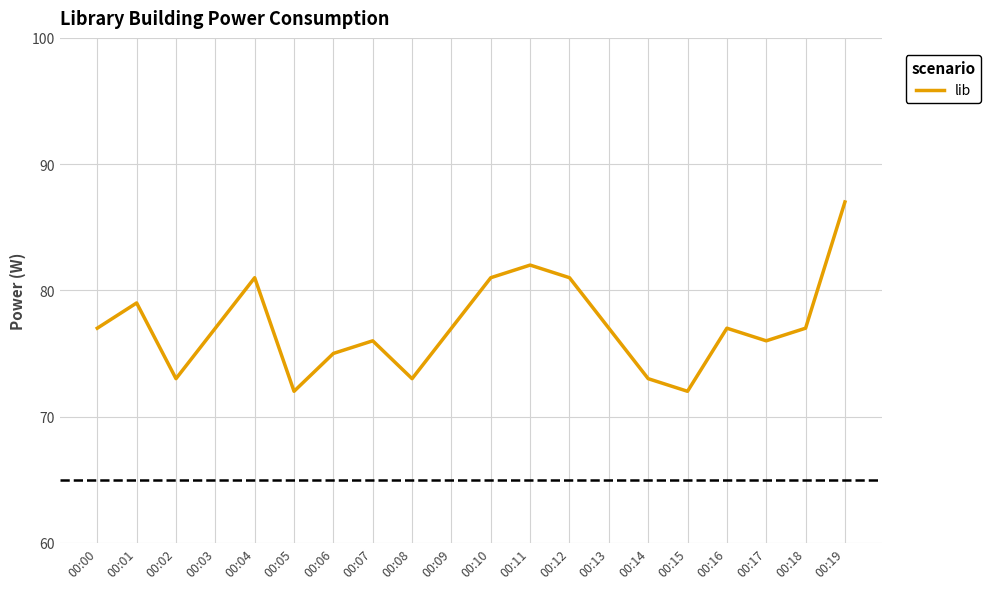

Approximately how many times larger is the value at 00:07 compared to 00:14?

1.0